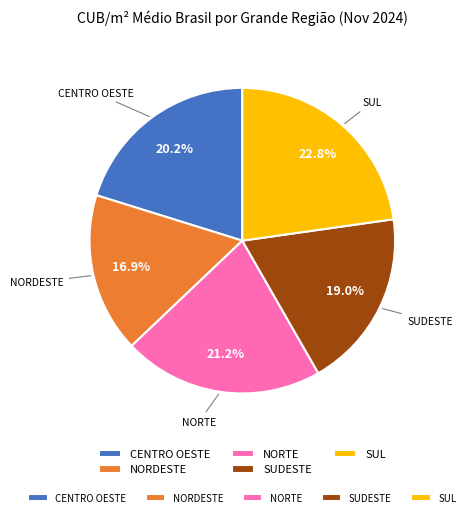

Is there any slice that represents more than half of the pie?

No